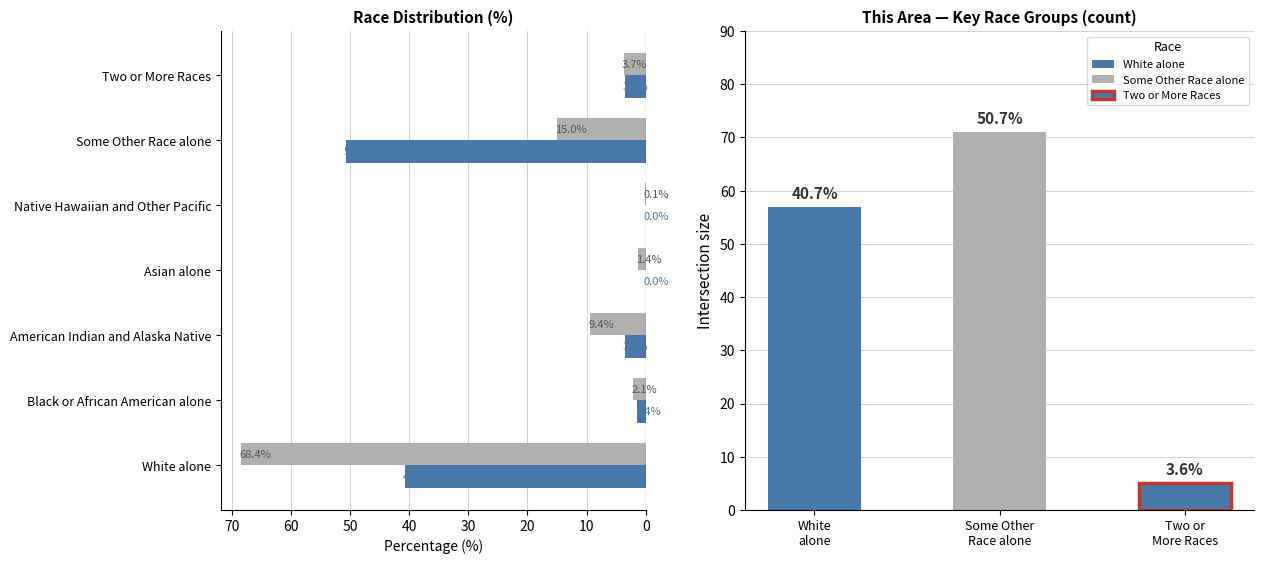

How many groups of bars are there?

7